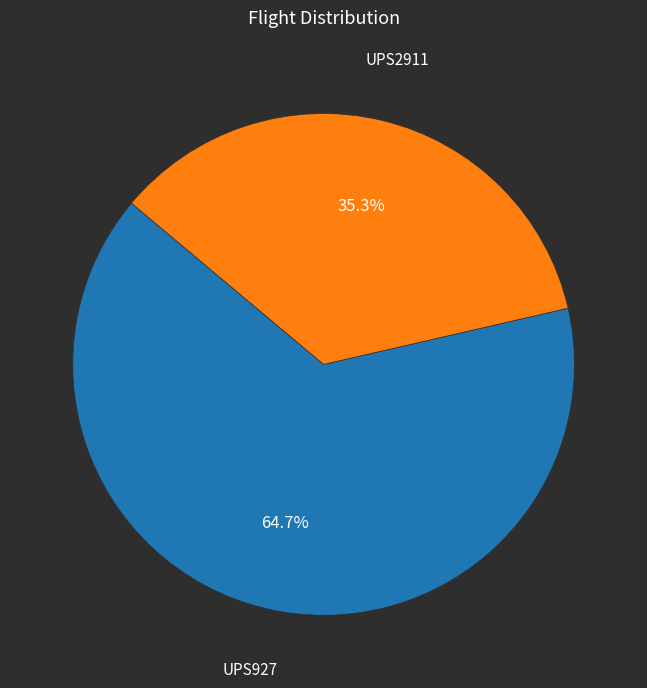

Is there a majority slice in this chart?

Yes